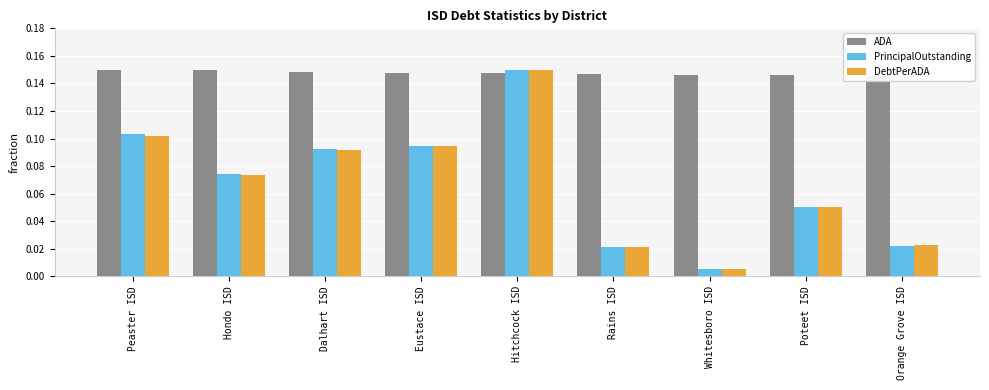

How many data points does each series have?

9